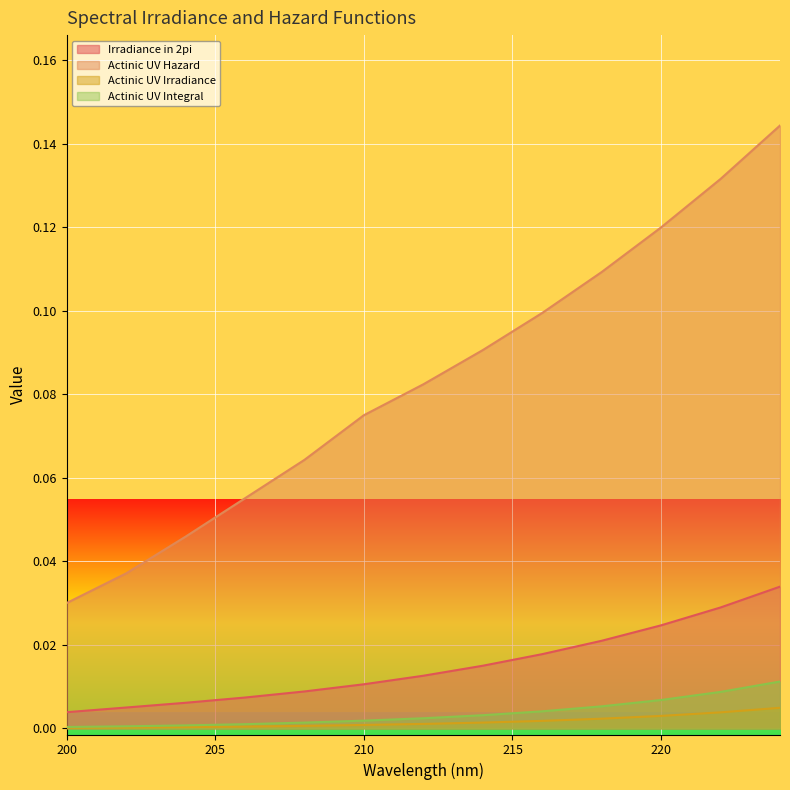

Reading right to left, what are all the values shown in this chart?

Irradiance in 2pi: 224=0.0	222=0.0	220=0.0	218=0.0	216=0.0	214=0.0	212=0.0	210=0.0	208=0.0	206=0.0	204=0.0	202=0.0	200=0.0
Actinic UV Hazard: 224=0.1	222=0.1	220=0.1	218=0.1	216=0.1	214=0.1	212=0.1	210=0.1	208=0.1	206=0.1	204=0.0	202=0.0	200=0.0
Actinic UV Irradiance: 224=0.0	222=0.0	220=0.0	218=0.0	216=0.0	214=0.0	212=0.0	210=0.0	208=0.0	206=0.0	204=0.0	202=0.0	200=0.0
Actinic UV Integral: 224=0.0	222=0.0	220=0.0	218=0.0	216=0.0	214=0.0	212=0.0	210=0.0	208=0.0	206=0.0	204=0.0	202=0.0	200=0.0